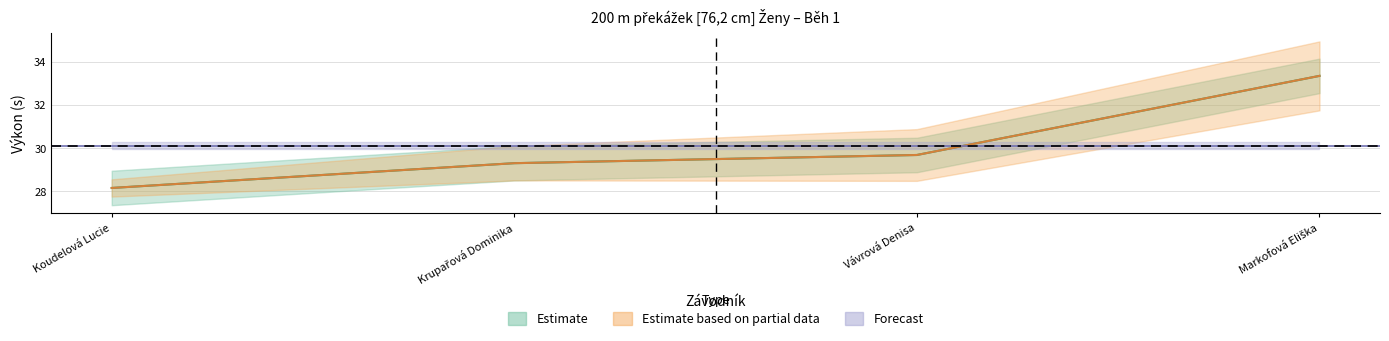

Does the chart display data point markers on the line(s)?

No